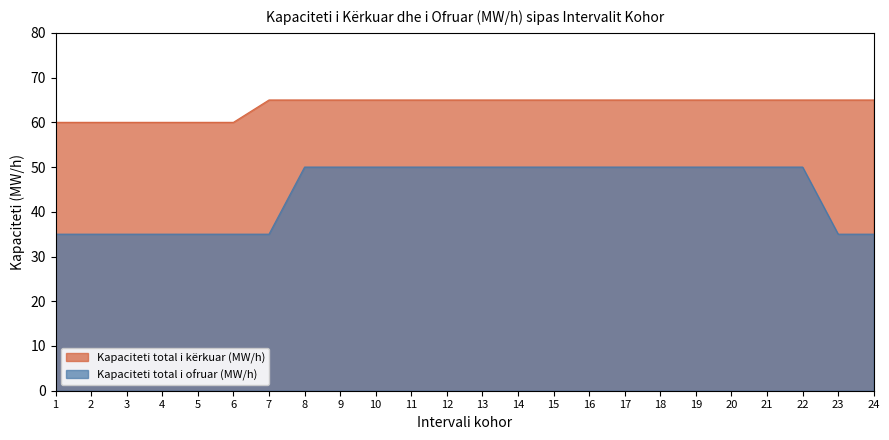

Reading left to right, list all the values displayed in this chart.

Kapaciteti total i kërkuar (MW/h): 1=60	2=60	3=60	4=60	5=60	6=60	7=65	8=65	9=65	10=65	11=65	12=65	13=65	14=65	15=65	16=65	17=65	18=65	19=65	20=65	21=65	22=65	23=65	24=65
Kapaciteti total i ofruar (MW/h): 1=35	2=35	3=35	4=35	5=35	6=35	7=35	8=50	9=50	10=50	11=50	12=50	13=50	14=50	15=50	16=50	17=50	18=50	19=50	20=50	21=50	22=50	23=35	24=35